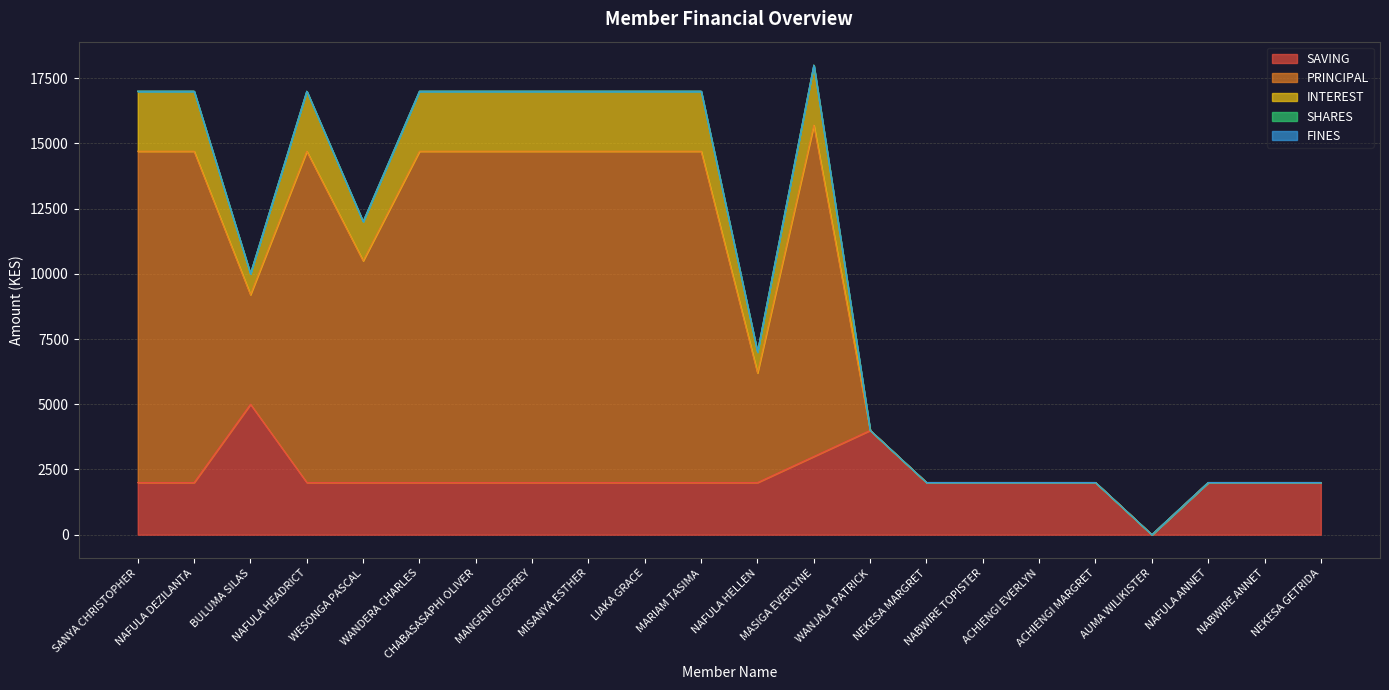

What is the difference between the maximum and minimum values in the SAVING series?

5000